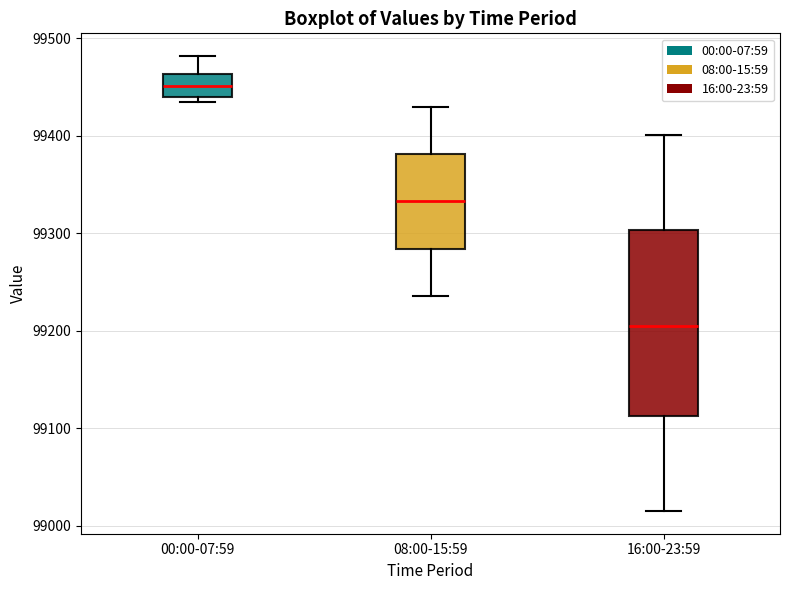

Reading left to right, read every box against the y-axis: the position of its median line, the range the box covers, and the ends of its whiskers. The values are not printed on the chart, so give them approximately, as read against the axis.

00:00-07:59: median 99450, box 99440 to 99460, whiskers 99430 to 99480
08:00-15:59: median 99330, box 99280 to 99380, whiskers 99240 to 99430
16:00-23:59: median 99210, box 99110 to 99300, whiskers 99020 to 99400